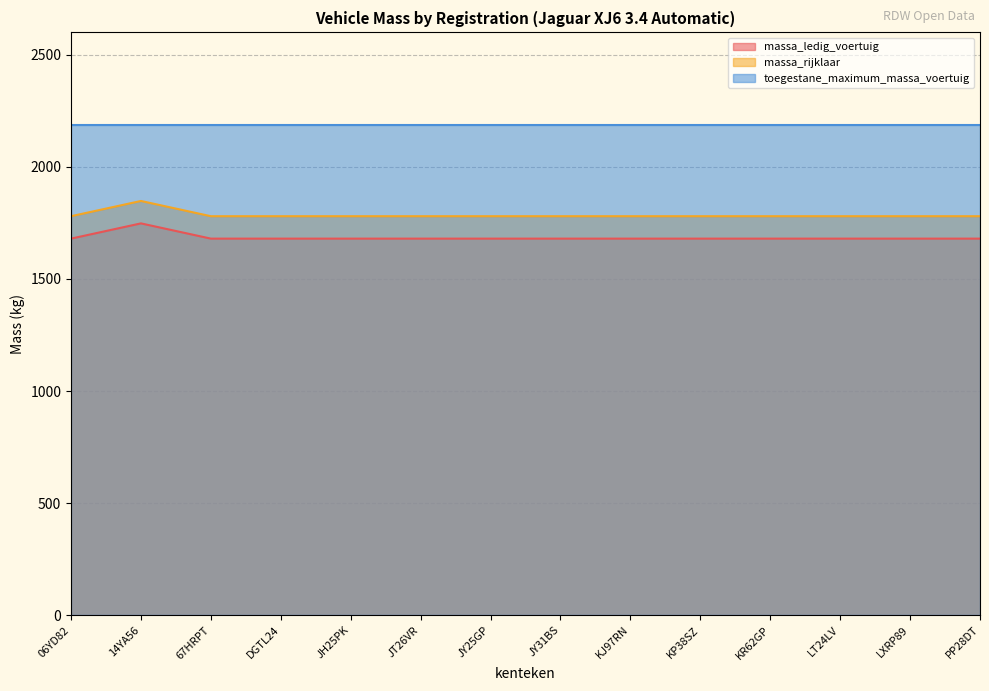

Is it true that massa_ledig_voertuig equals 1680 at JT26VR?

True